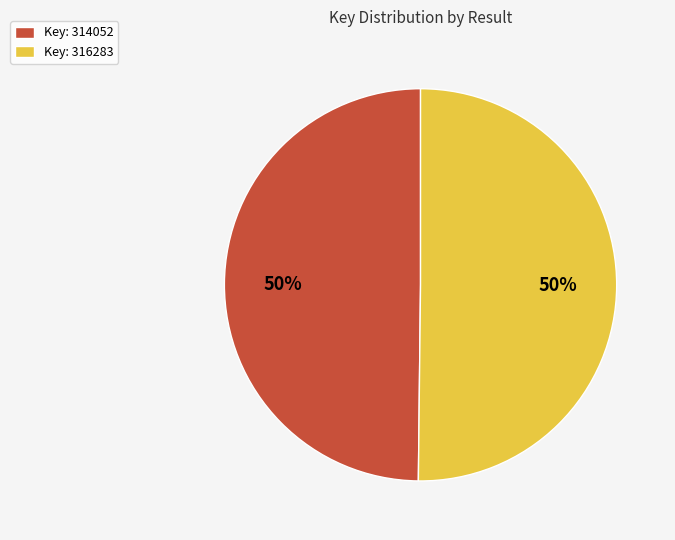

To the nearest percent, what percentage of the pie is Key: 316283?

50%